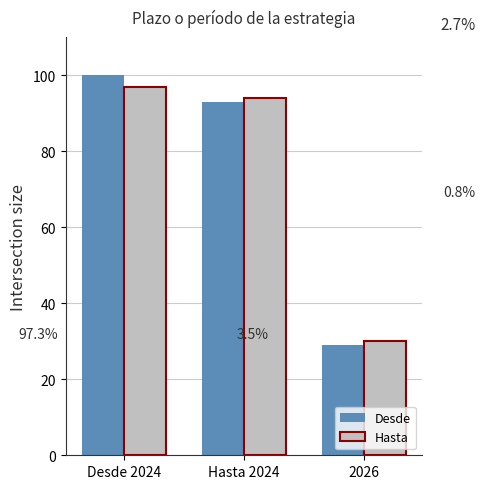

Which series has the largest range (max minus min)?

Desde